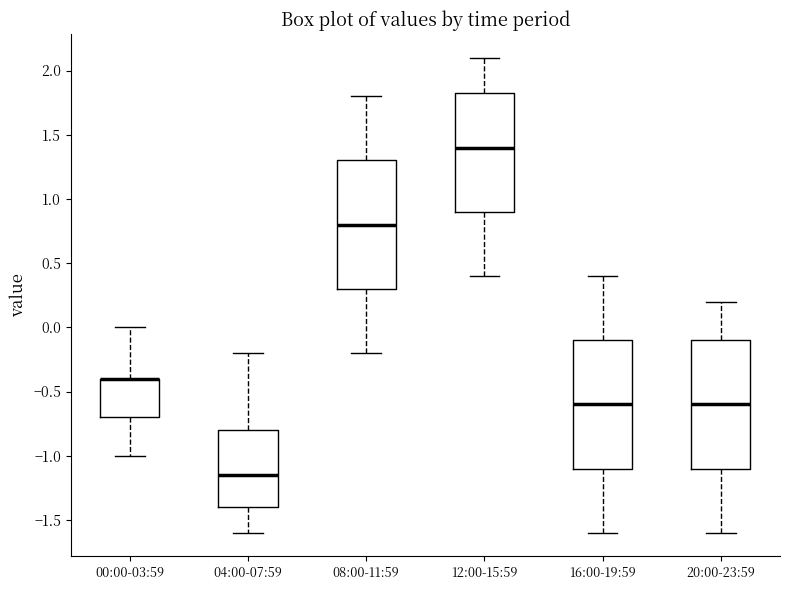

Where does the lower whisker of the box for 08:00-11:59 end on the y-axis? The values are not printed on the chart, so give them approximately, as read against the axis.

-0.20